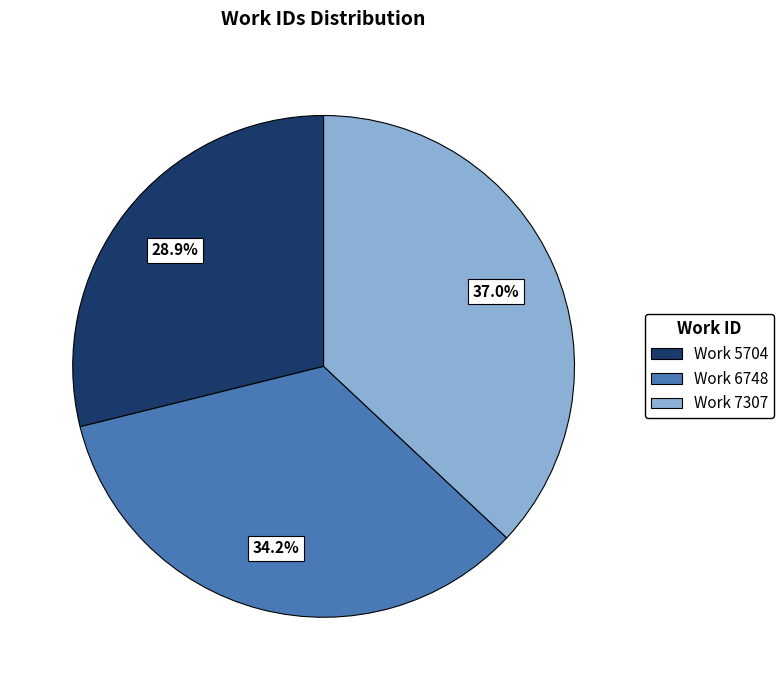

Which slice is the largest?

Work 7307